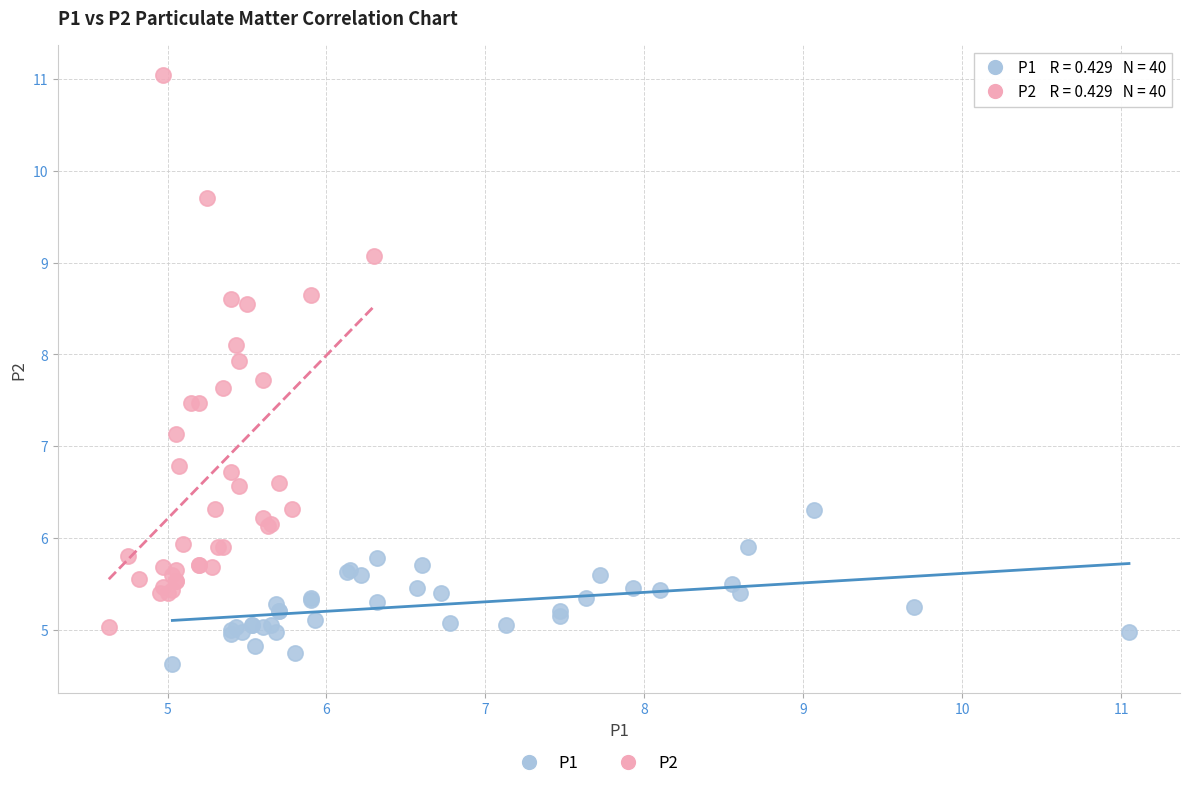

Which series has the widest spread of Y values?

P2